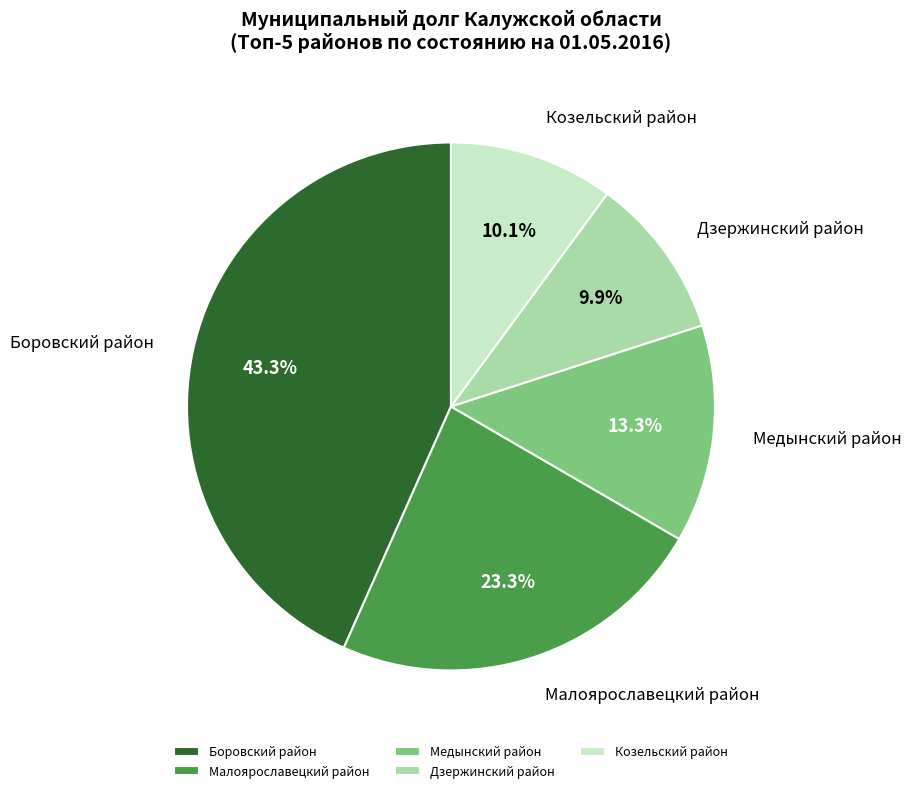

Do Дзержинский район and Малоярославецкий район together represent more than half of the pie?

No